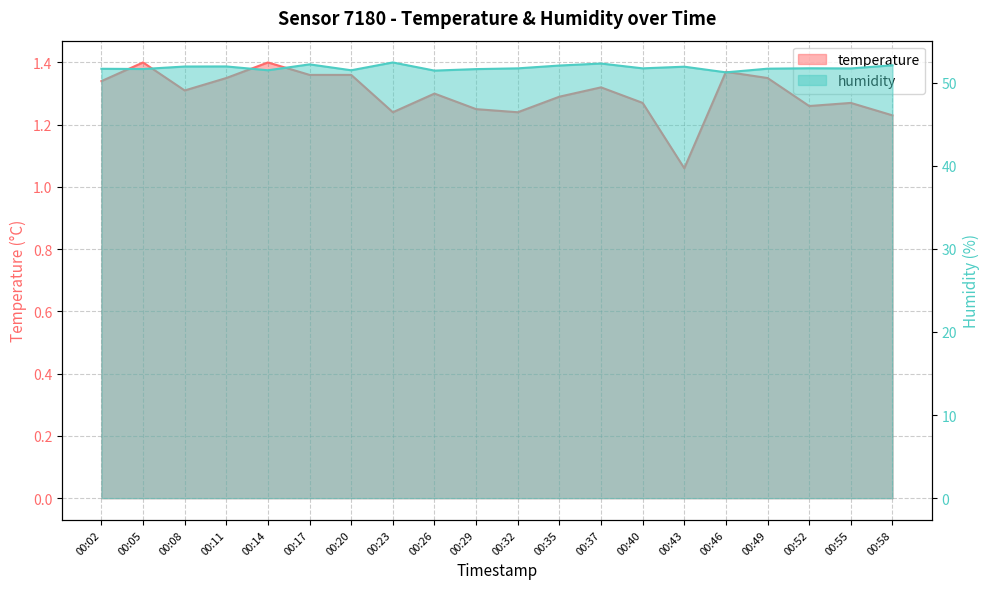

What are all the series names shown in the legend?

temperature, humidity